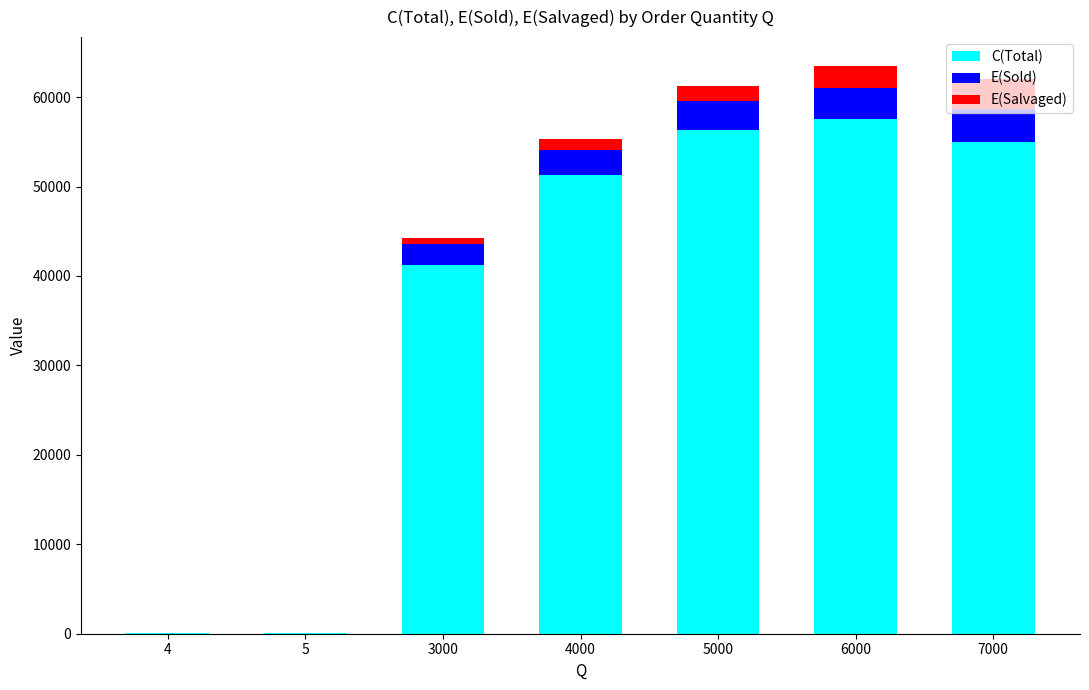

The C(Total) series shows 98801.0 at 7000. True or false?

False